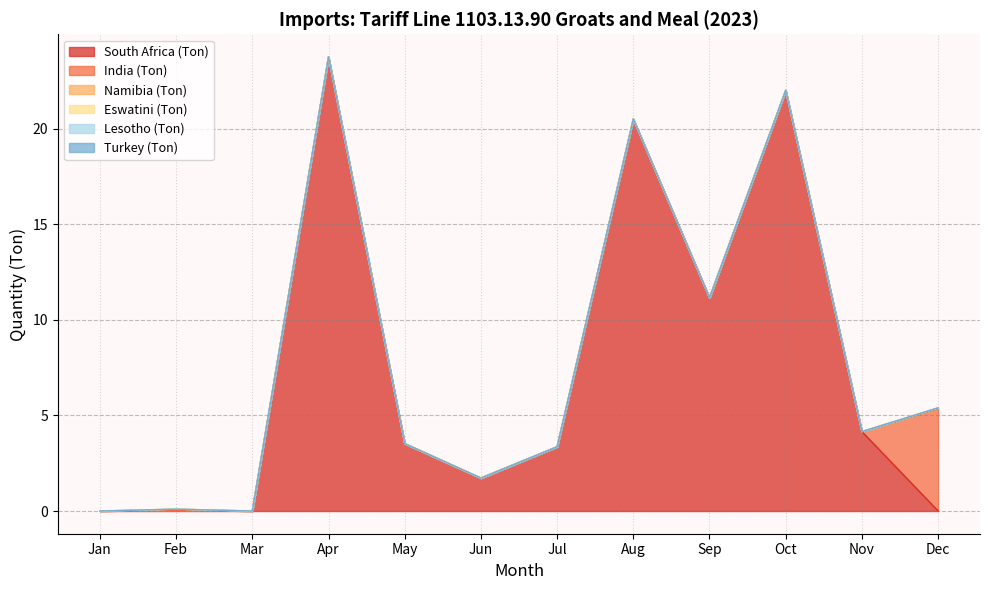

The value of India (Ton) at Jun is 1.9. True or false?

False